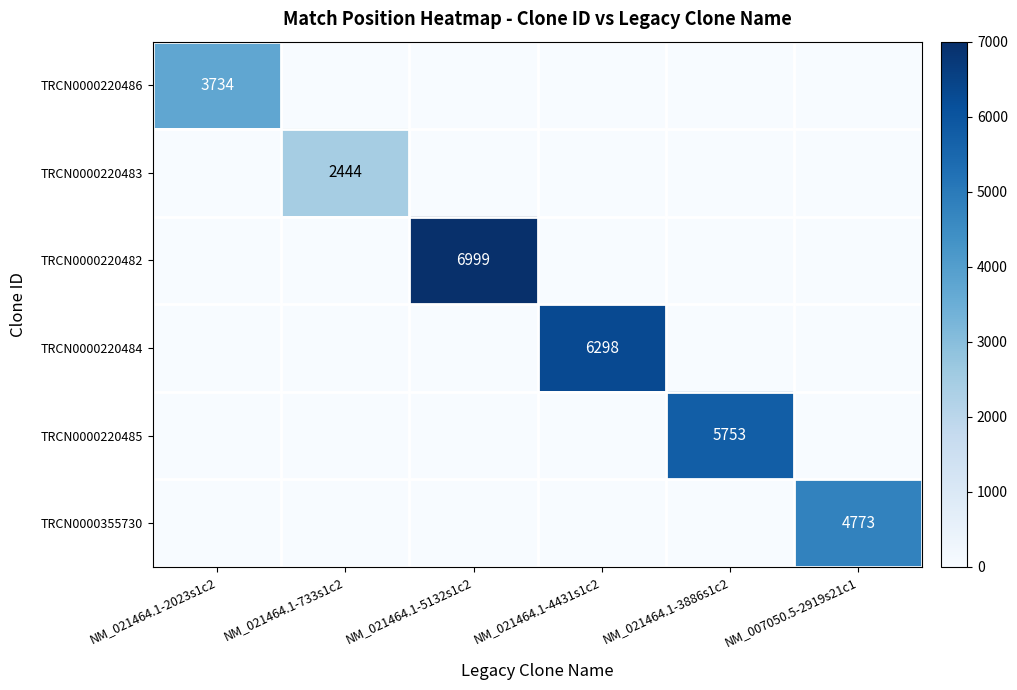

The value of TRCN0000220486 at NM_021464.1-733s1c2 is -1126. True or false?

False